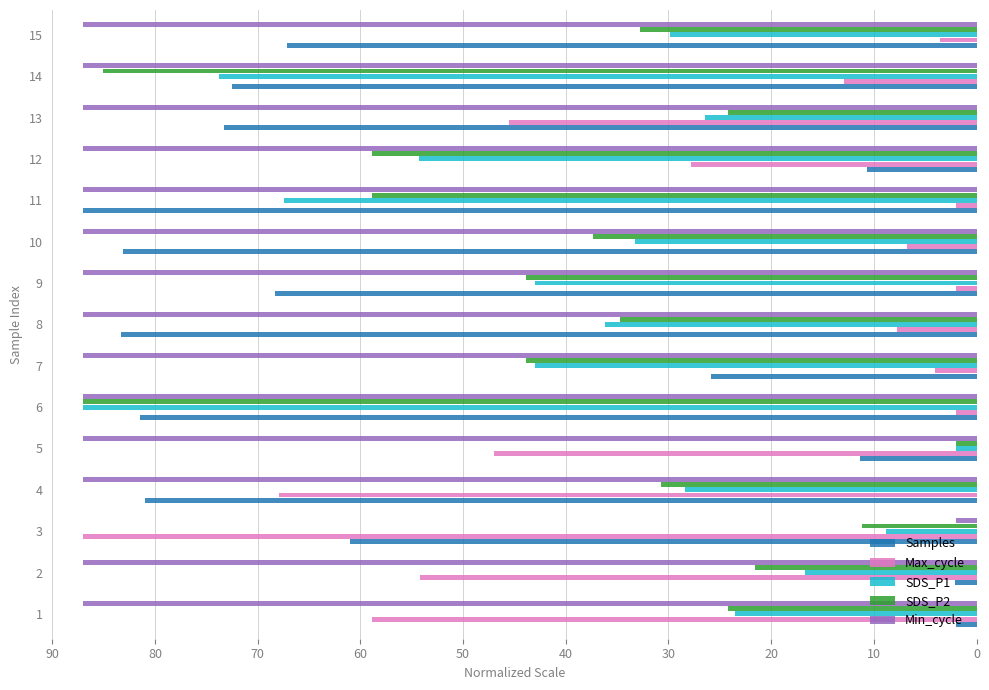

What is the difference between the maximum and minimum values in the SDS_P1 series?

85.0